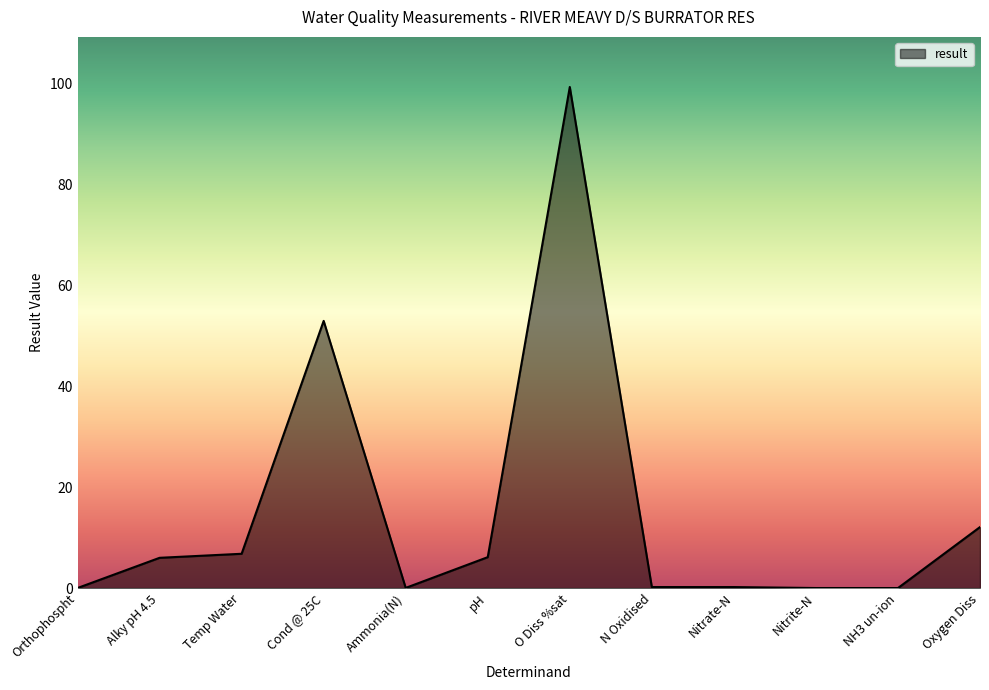

Which has a higher value, NH3 un-ion or pH?

pH